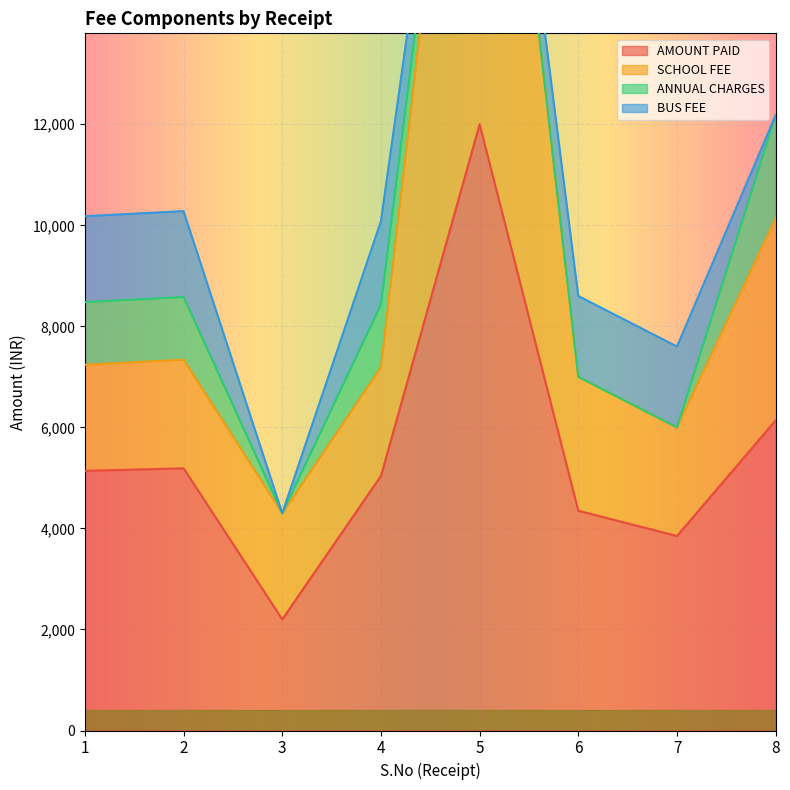

True or false: SCHOOL FEE has more than 0 interior local peaks.

True